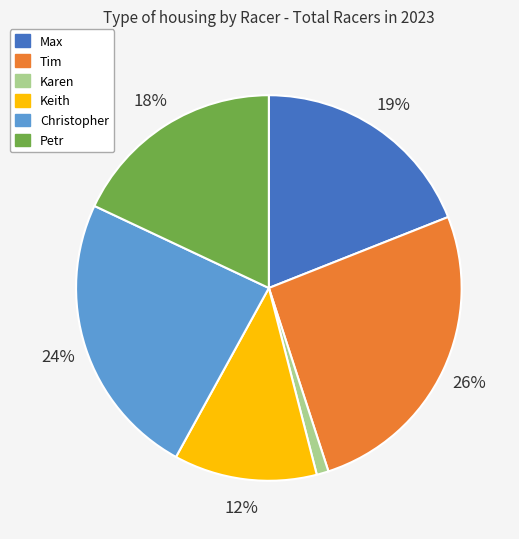

To the nearest percent, what is the combined percentage of Keith and Max?

31%